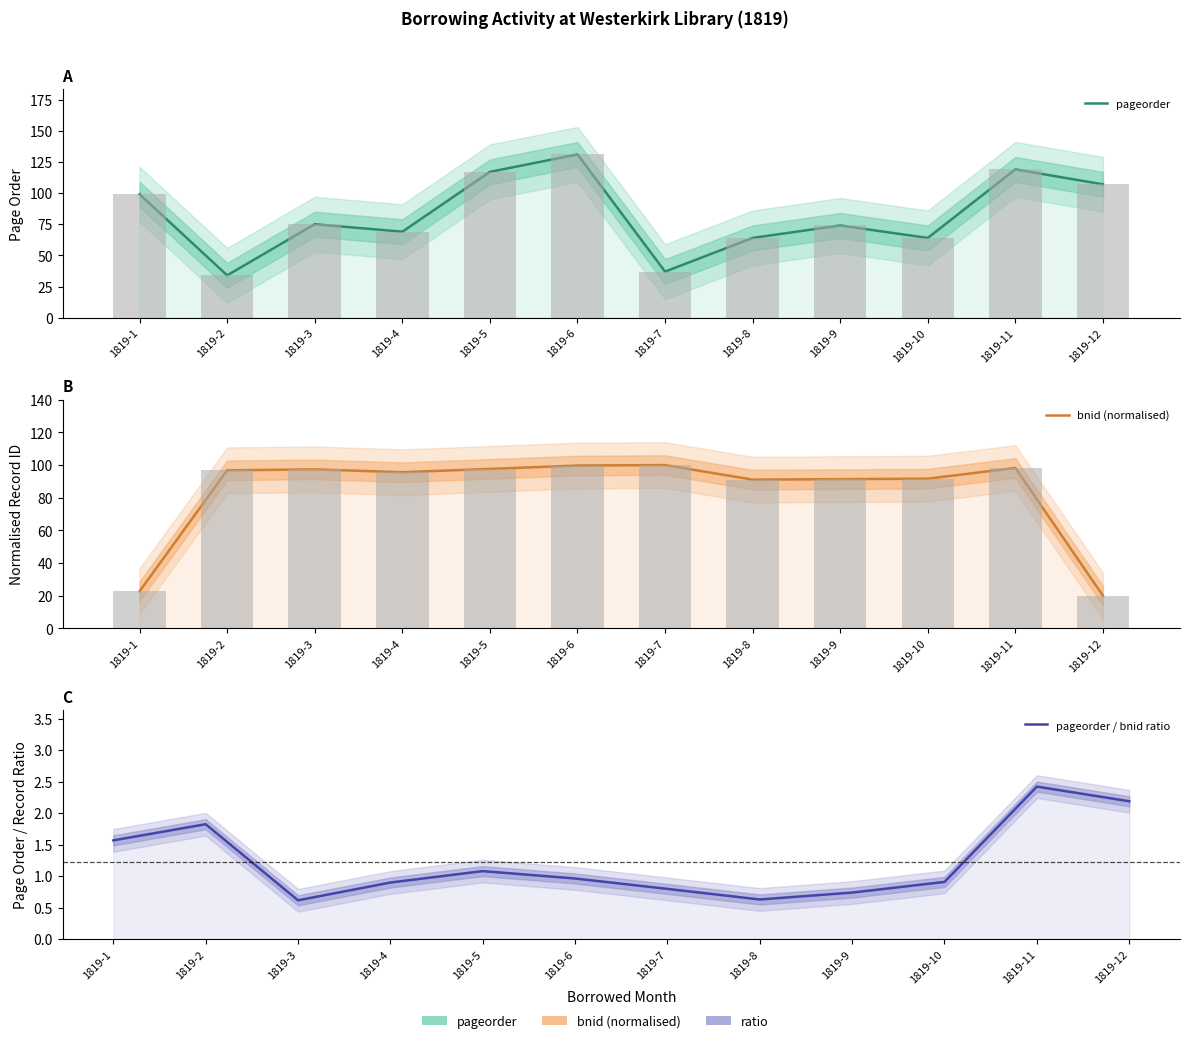

True or false: bnid (normalised) has a value of 142.4 at 1819-10.

False